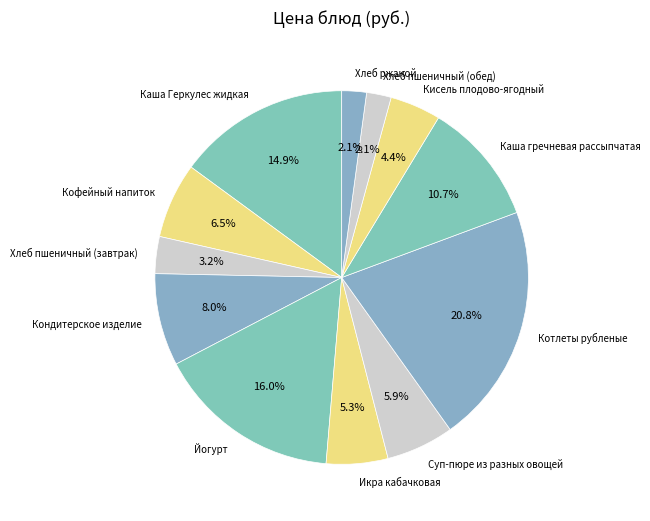

Count the number of slices in the pie.

12